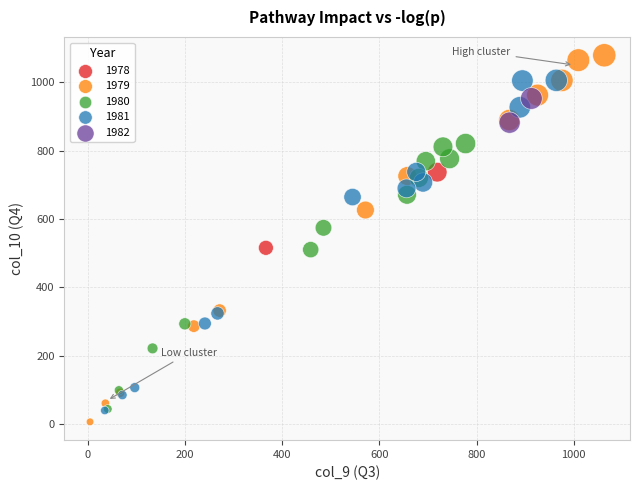

What are all the series names shown in the legend?

1978, 1979, 1980, 1981, 1982